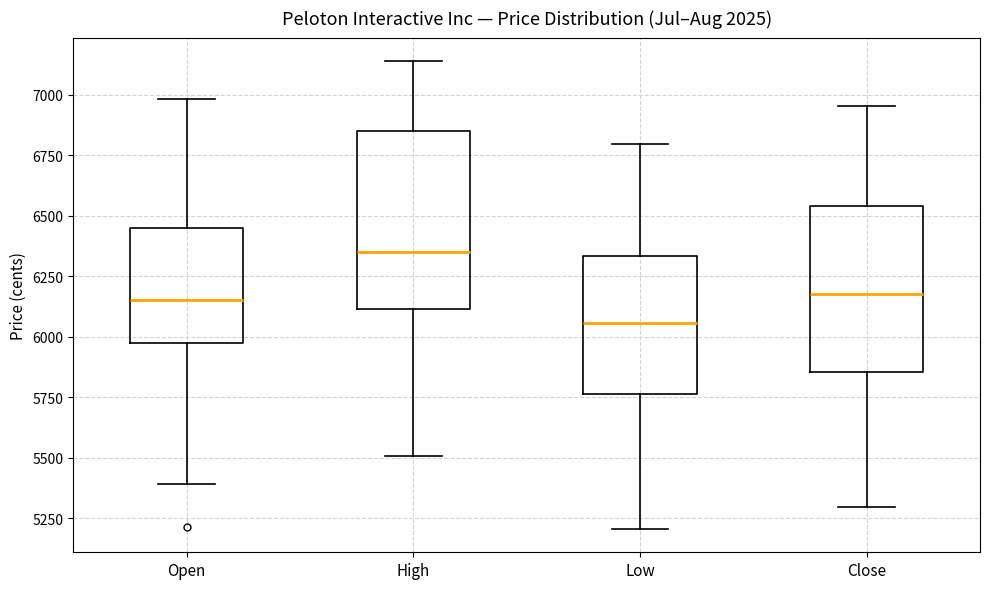

Where does the lower whisker of the box for High end on the y-axis? The values are not printed on the chart, so give them approximately, as read against the axis.

5500